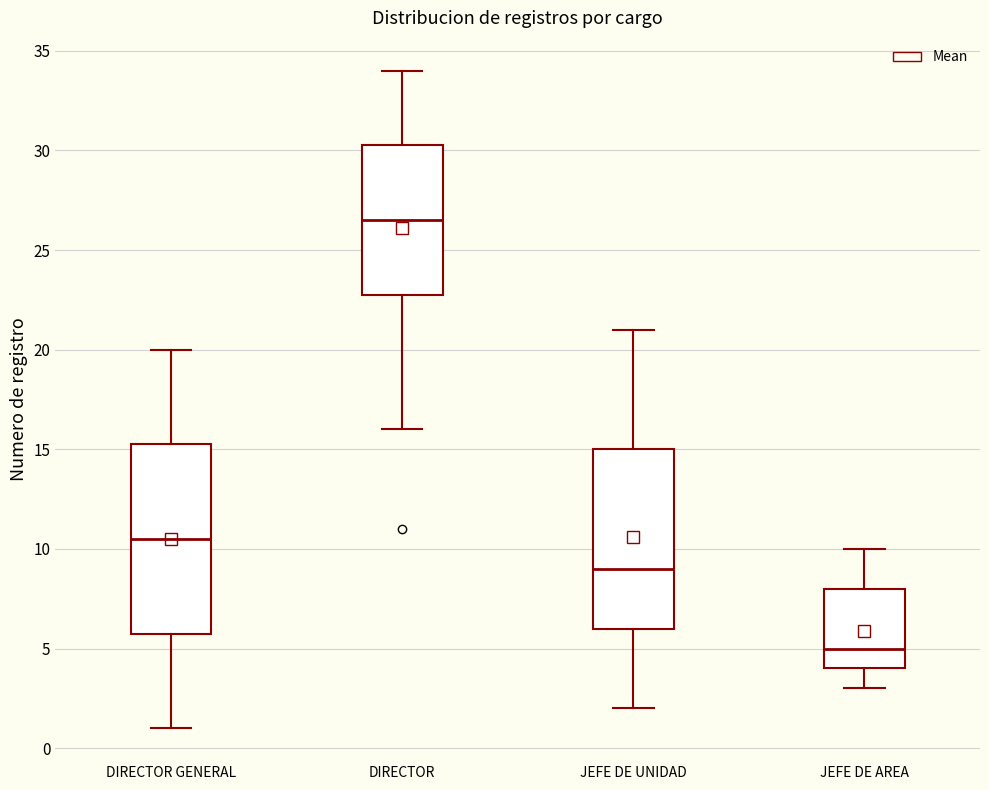

Where does the median line of the box for JEFE DE AREA sit on the y-axis? The values are not printed on the chart, so give them approximately, as read against the axis.

5.0